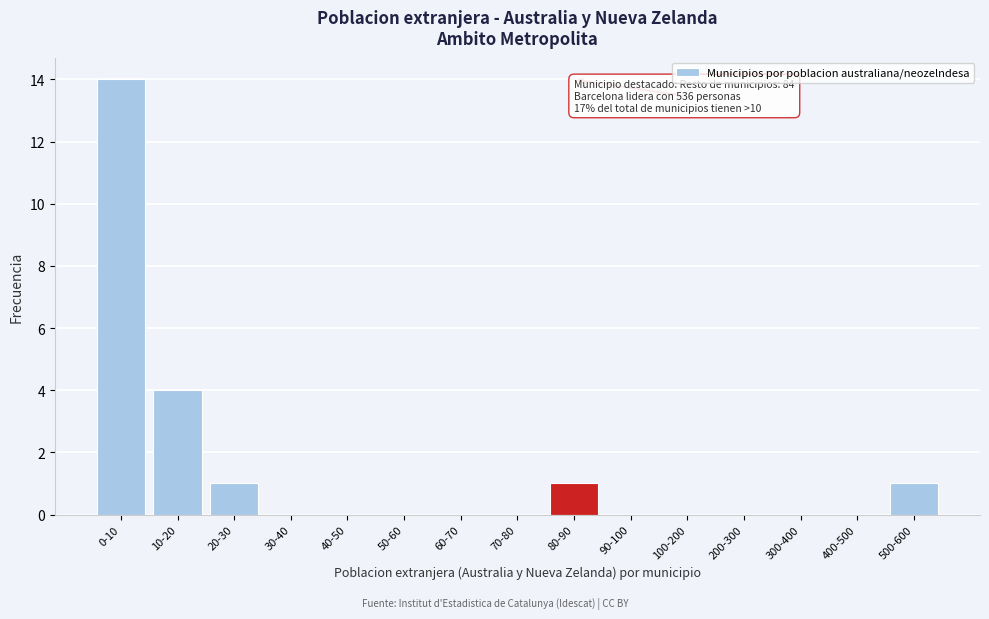

Reading left to right, extract all data points from this chart.

0-10=14	10-20=4	20-30=1	30-40=0	40-50=0	50-60=0	60-70=0	70-80=0	80-90=1	90-100=0	100-200=0	200-300=0	300-400=0	400-500=0	500-600=1